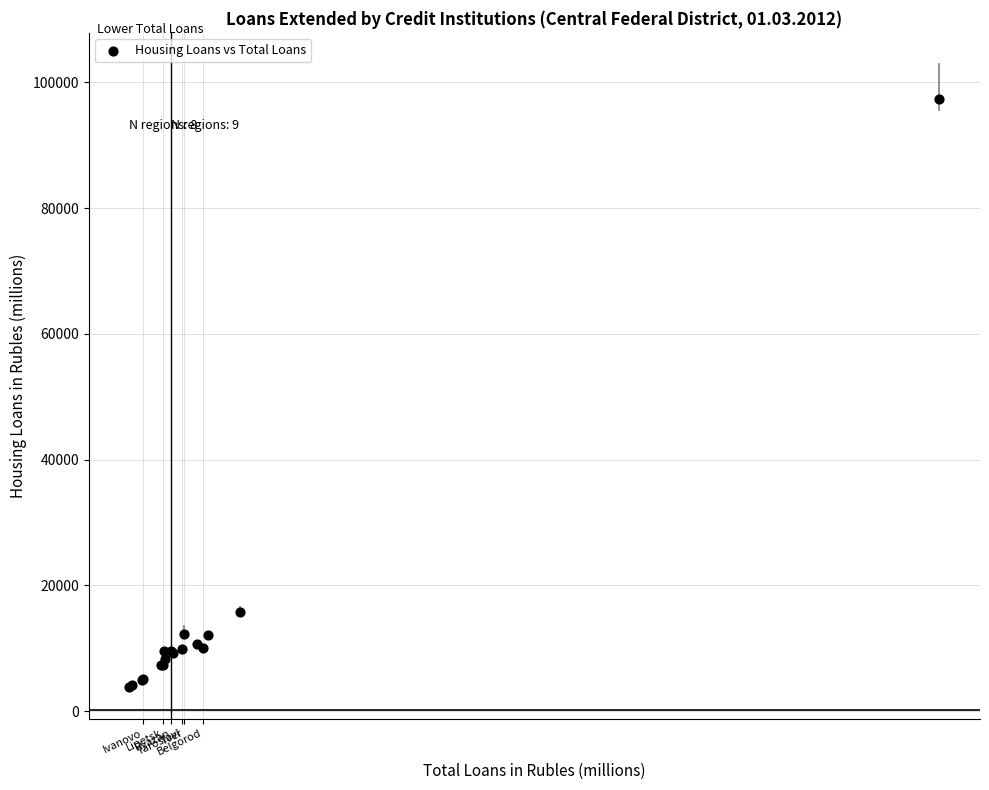

What Y value in the scatter plot is closest to 50609?

15794